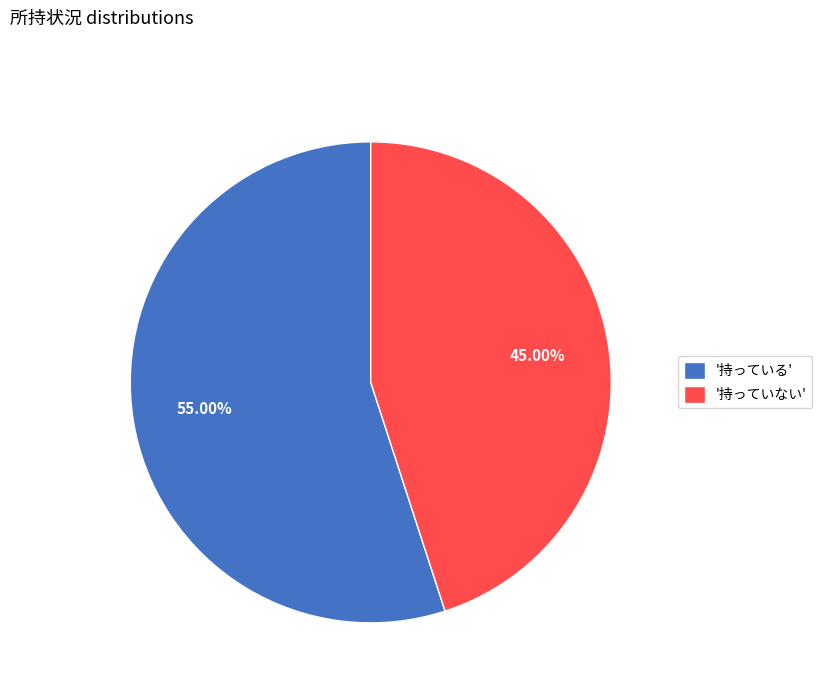

Do '持っている' and '持っていない' together represent more than half of the pie?

Yes